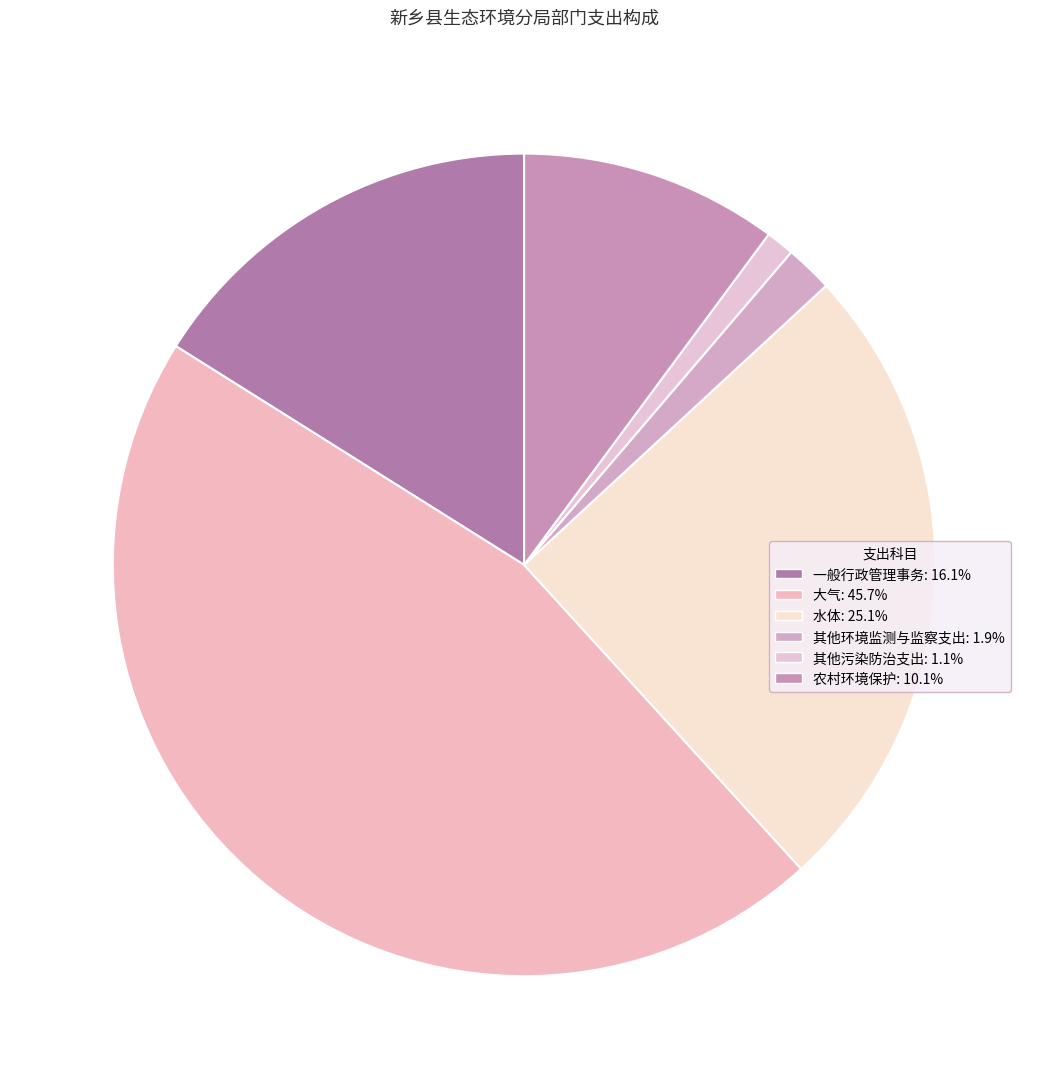

Rank the categories by value from highest to lowest.

大气, 水体, 一般行政管理事务, 农村环境保护, 其他环境监测与监察支出, 其他污染防治支出